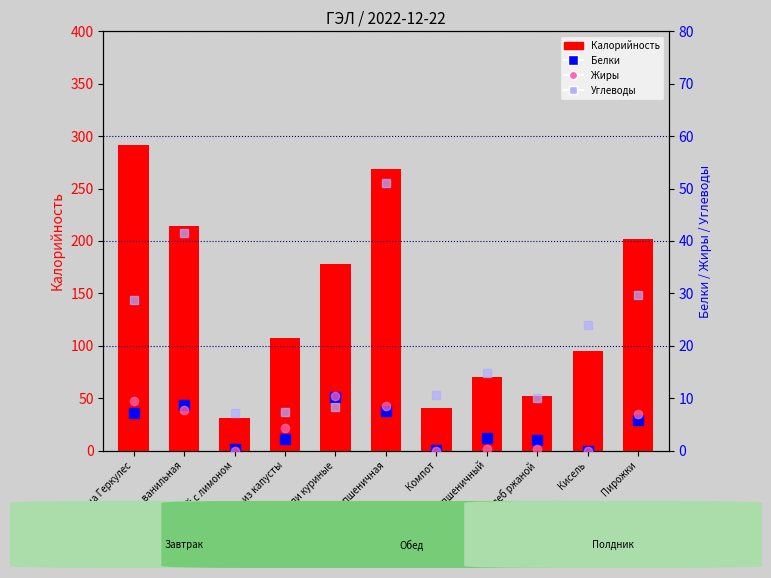

What position from the right is Щи из капусты?

8